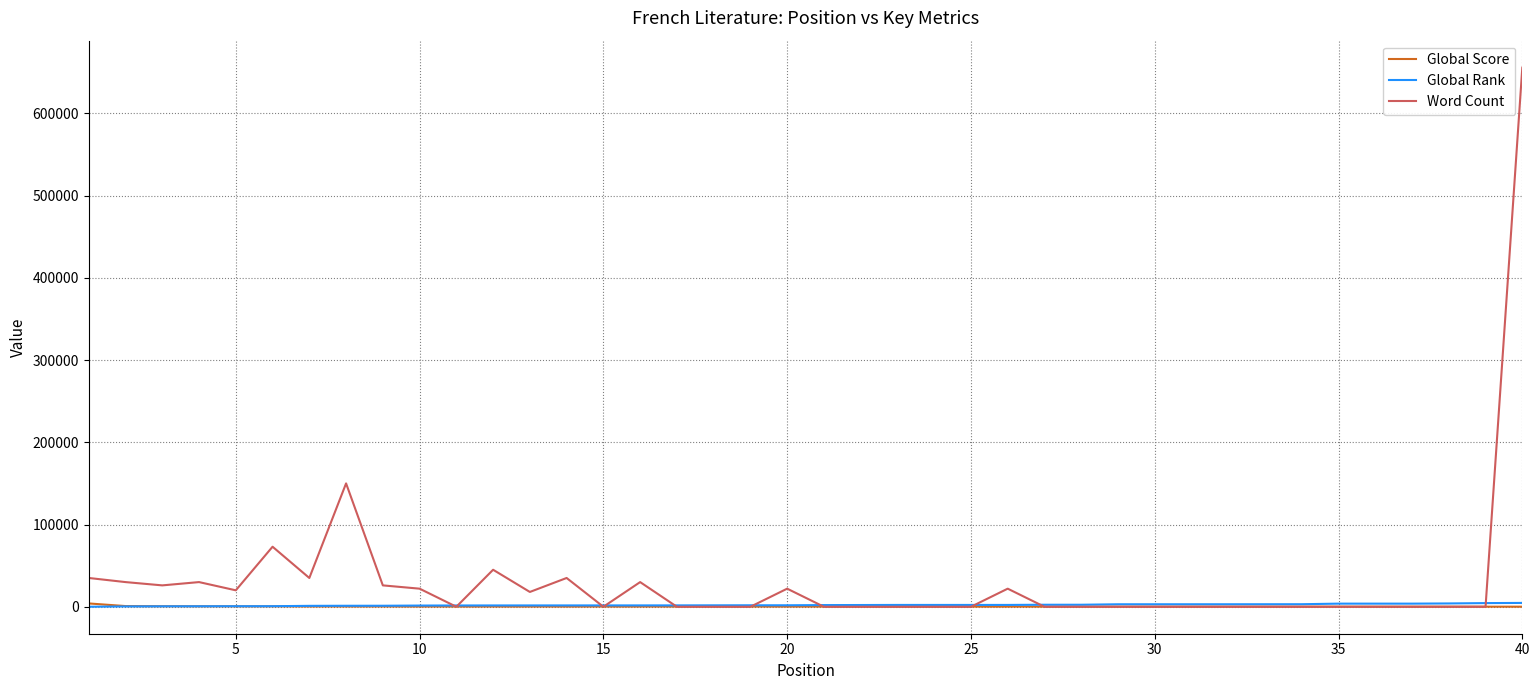

What is the greatest value displayed?

655478